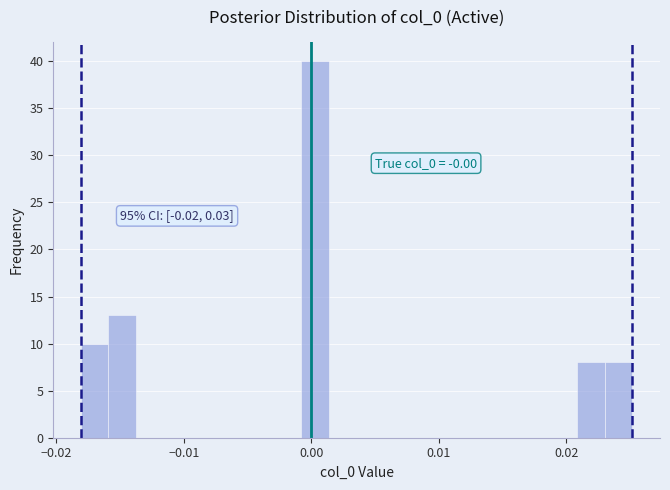

Read against the x-axis, roughly where is the centre of the tallest bar?

0.000